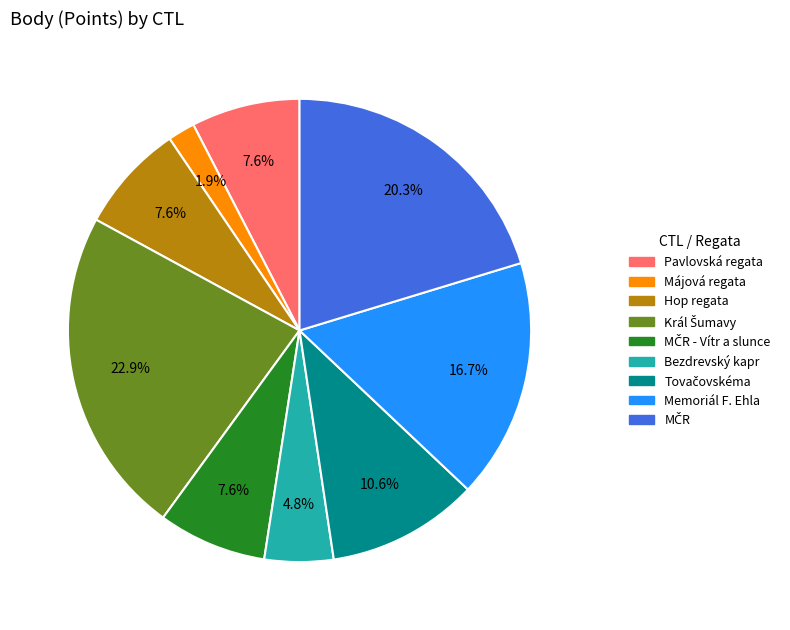

Does any single category account for the majority?

No